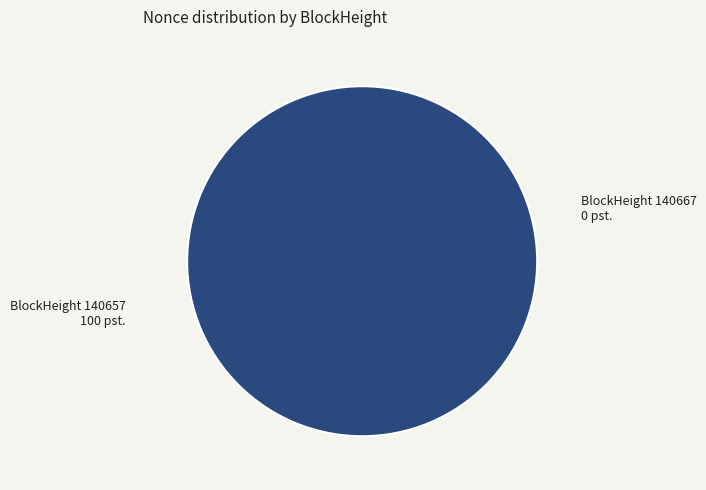

Which slice is the smallest?

140667